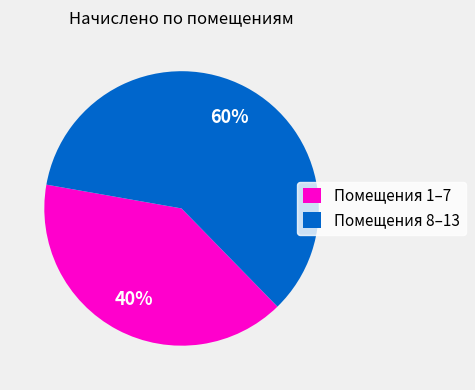

How many segments does this pie chart have?

2